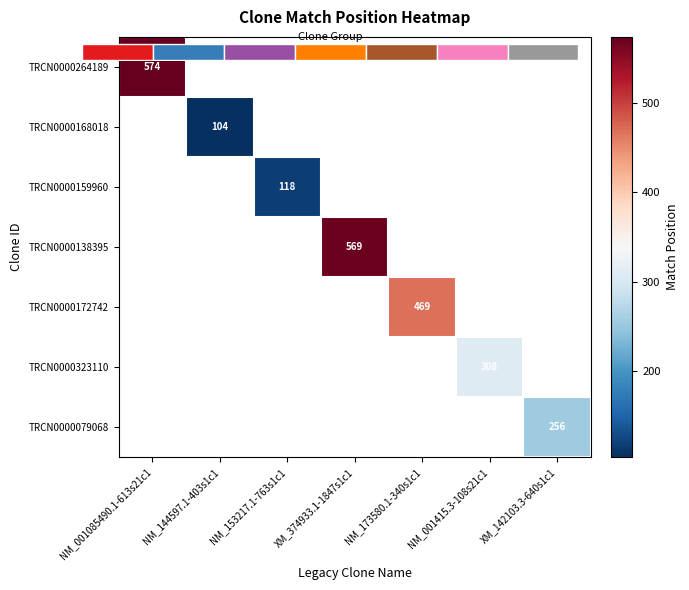

Is it true that TRCN0000168018 equals 59.9 at NM_144597.1-403s1c1?

False